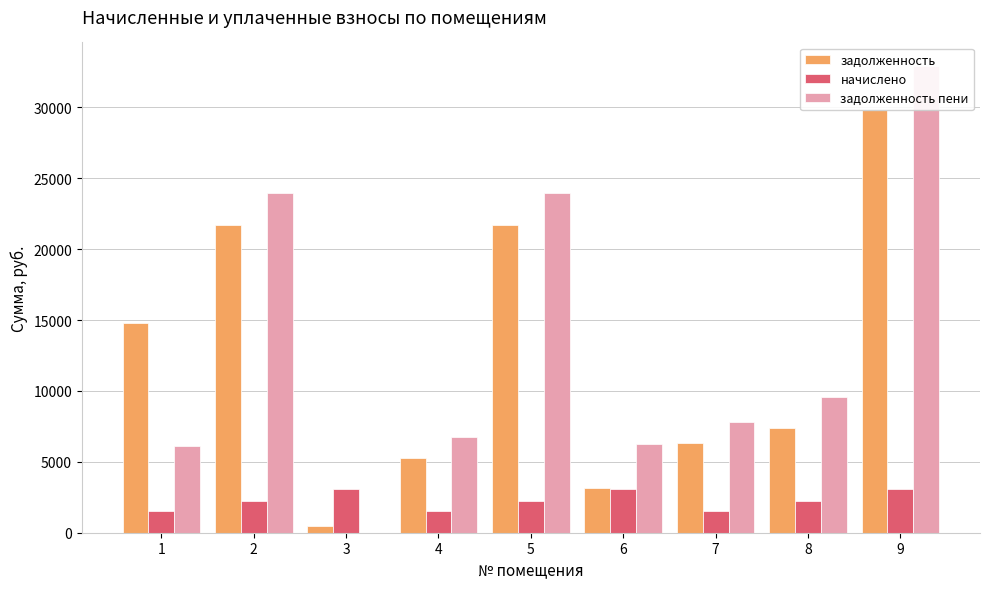

Reading right to left, transcribe all the data shown in this chart.

задолженность: 29842.9	7388.3	6295.5	3139.5	21725.0	5247.6	448.6	21725.0	14802.0
начислено: 3084.9	2215.2	1509.3	3084.9	2215.2	1509.3	3085.3	2215.2	1509.3
задолженность пени: 32927.8	9603.5	7804.8	6224.4	23940.2	6756.9	0.0	23940.2	6136.8